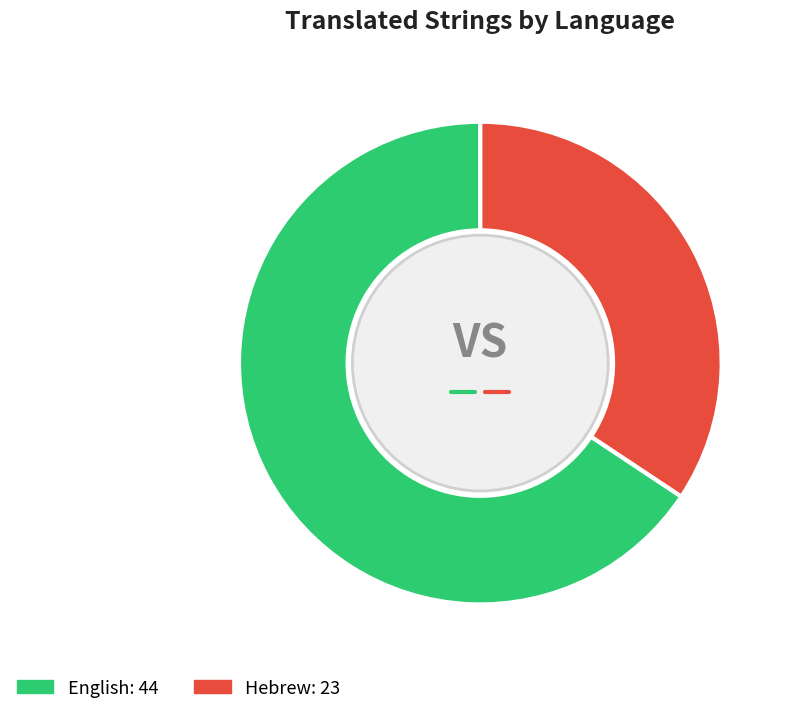

Between Hebrew and English, which is larger?

English